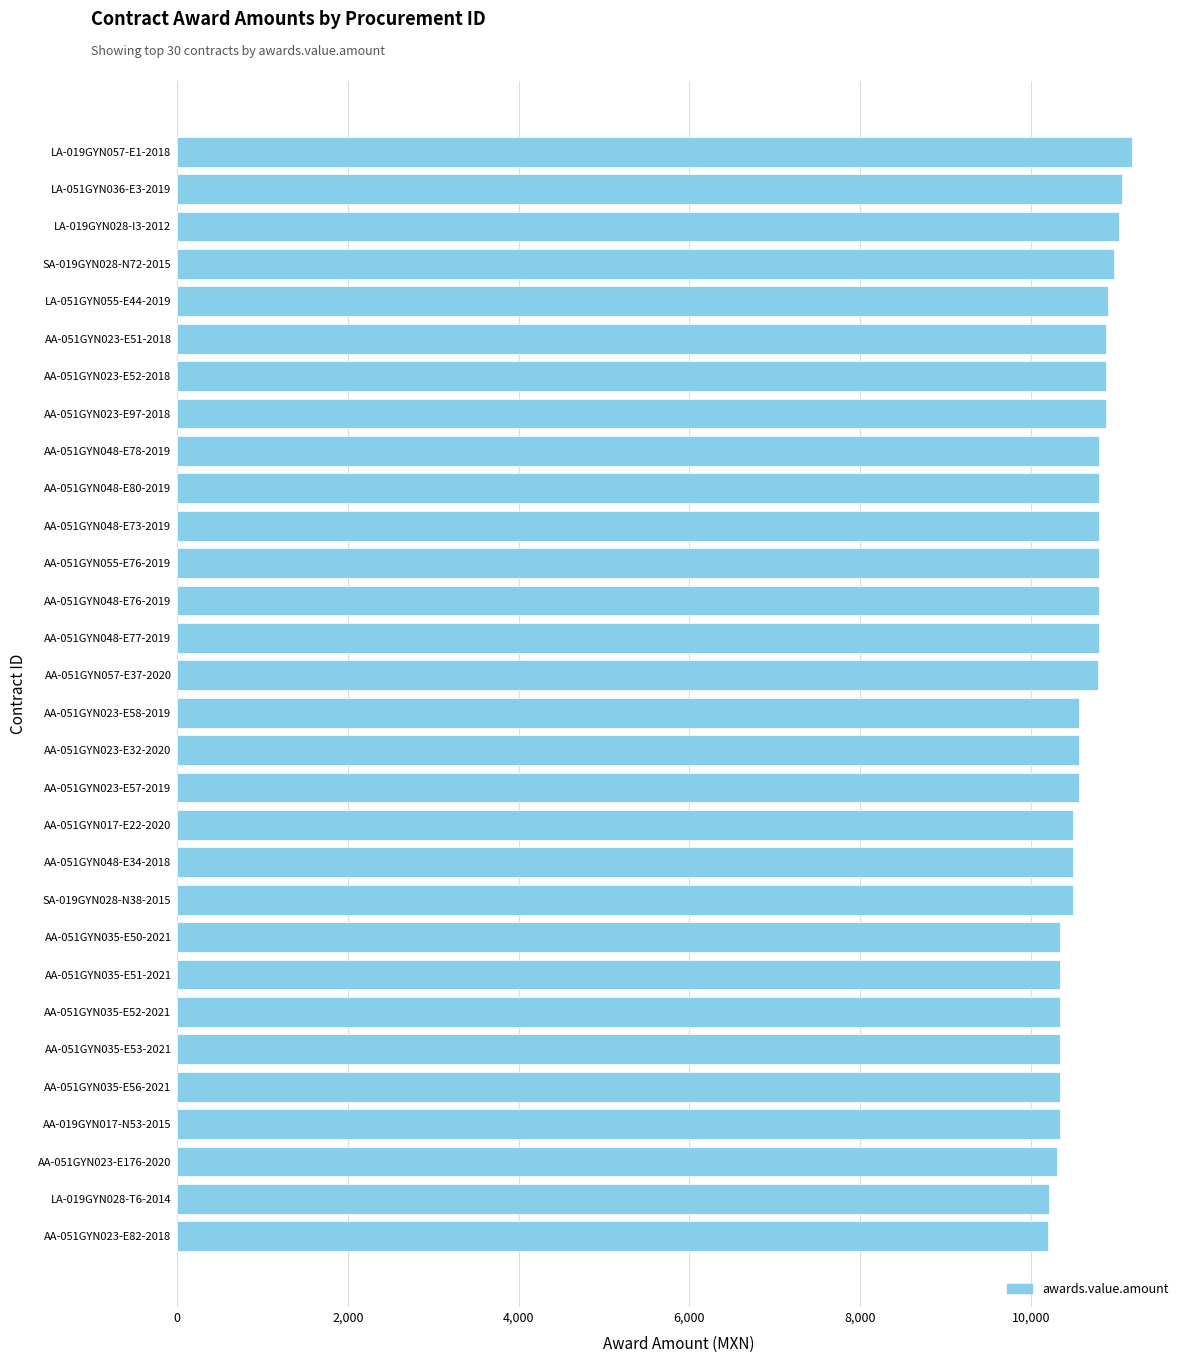

What is the ratio of the value at LA-051GYN055-E44-2019 to the value at AA-051GYN048-E73-2019?

1.0